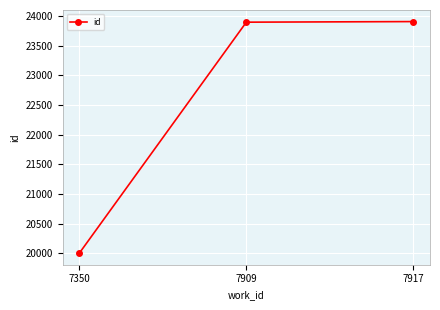

What is the change in value from 7350 to 7909?

+3895